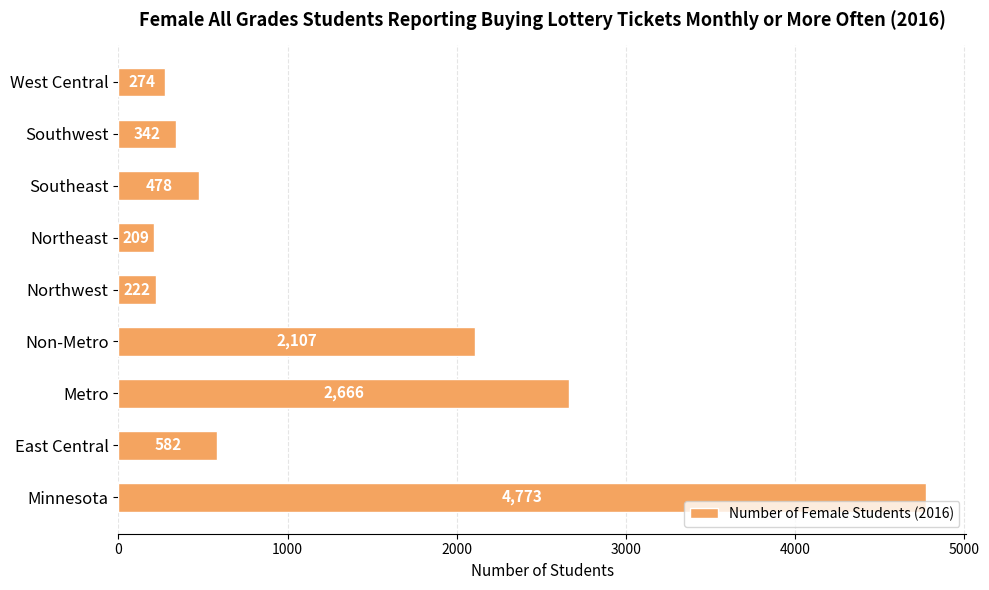

What is the ratio of the value at West Central to the value at East Central?

0.5